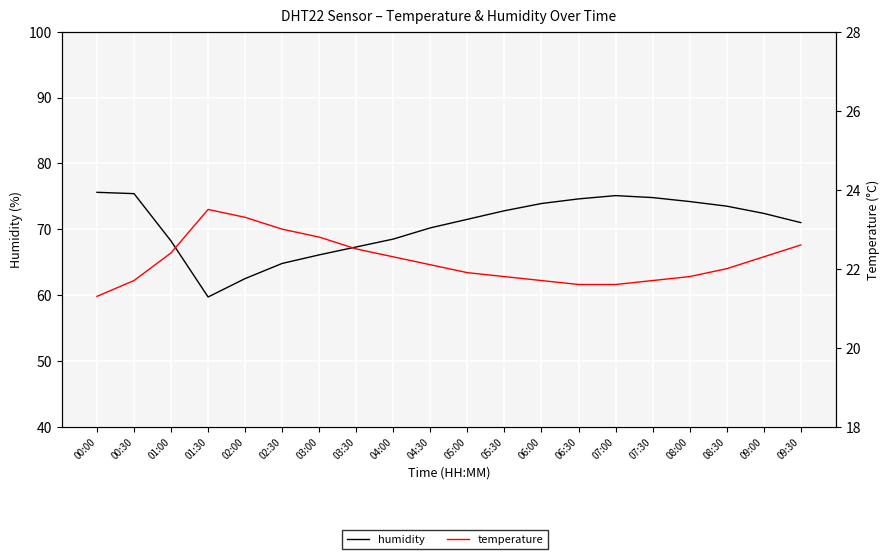

Between 02:00 and 00:30, which is larger?

00:30